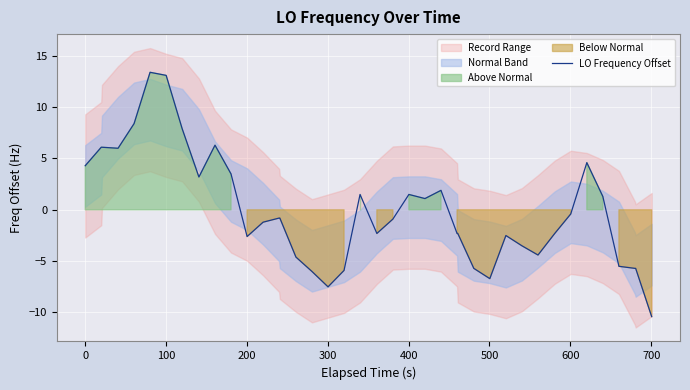

What is the minimum value for LO Frequency Offset?

-10.4